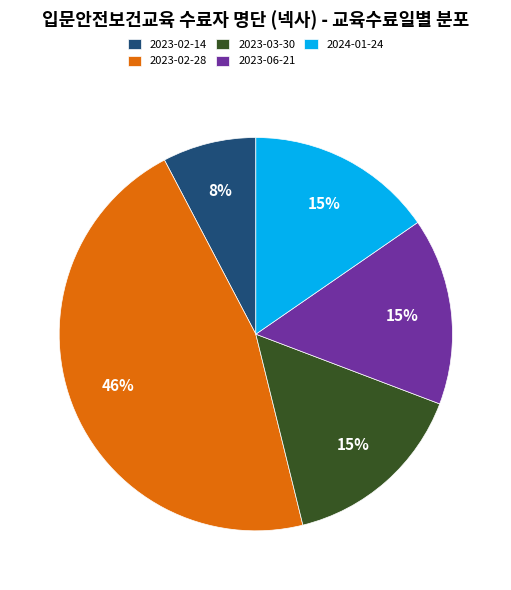

Combined, do 2024-01-24 and 2023-03-30 account for over 50%?

No